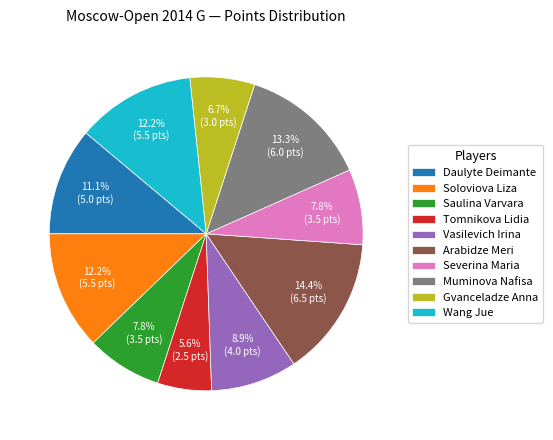

How many slices are in this pie chart?

10